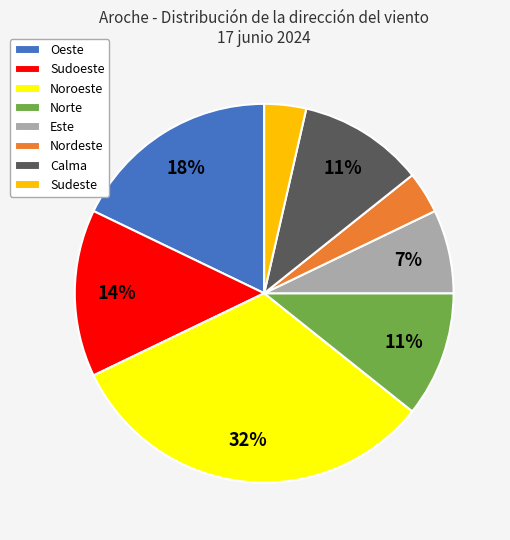

Combined, do Oeste and Calma account for over 50%?

No